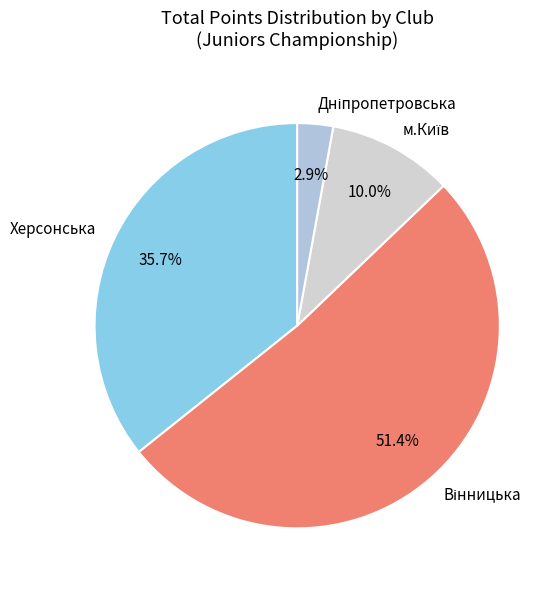

What percentage is NOT represented by Херсонська?

64.3%